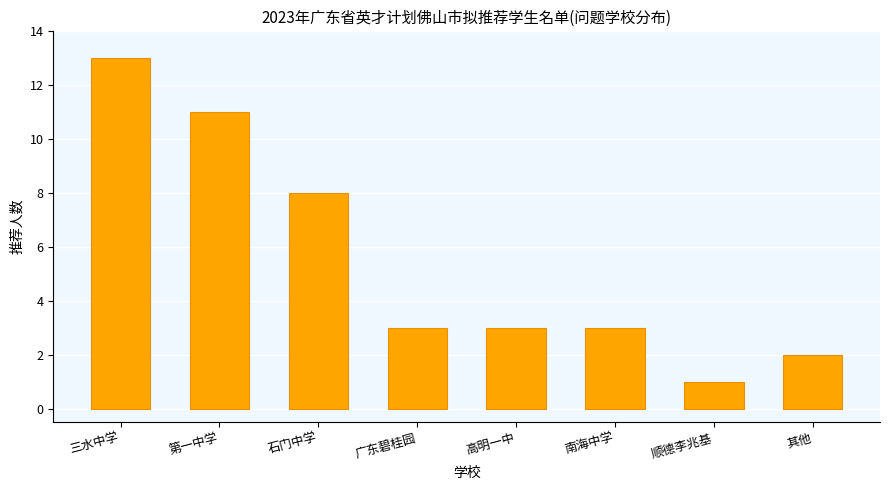

At which label is the value closest to 7?

石门中学